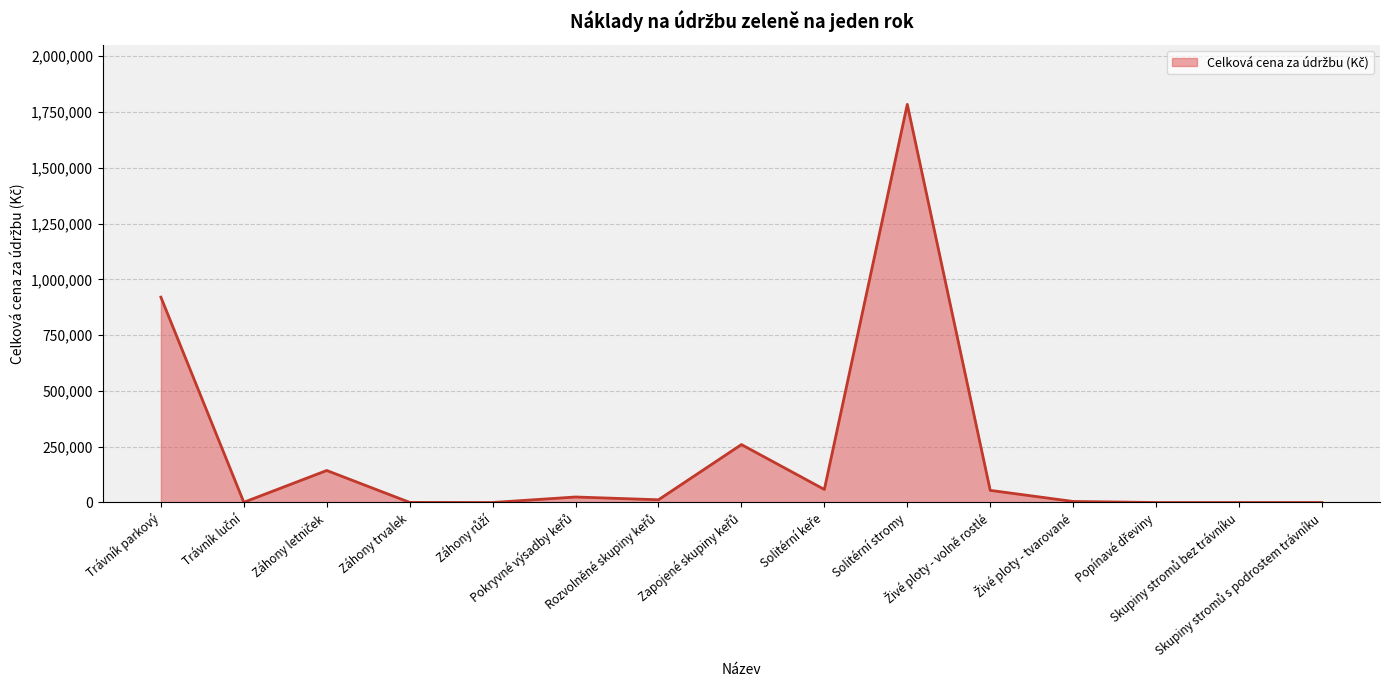

Does the chart have visible grid lines?

Yes